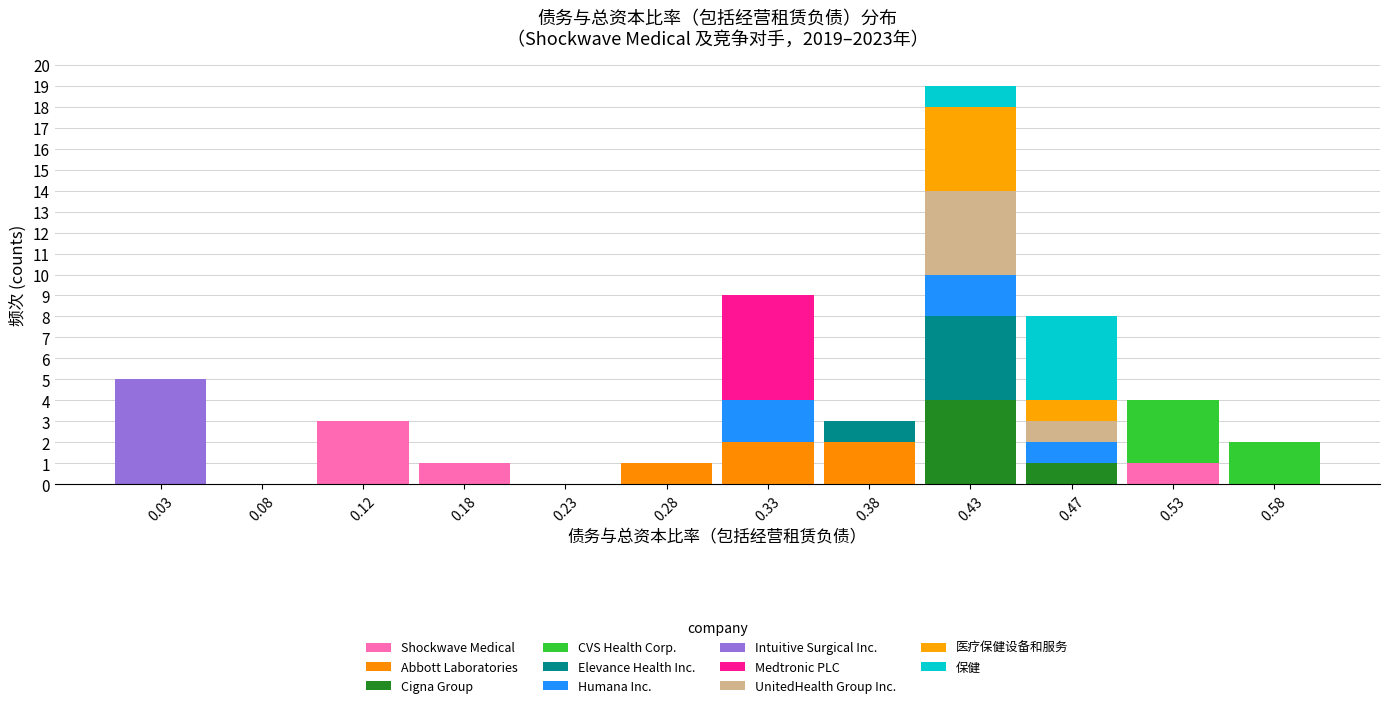

Reading left to right, transcribe this chart: for each stacked bar, give the range it covers on the x-axis and its total height. The values are not printed on the chart, so give them approximately, as read against the axis.

0.00 to 0.05: 5
0.05 to 0.10: 0
0.10 to 0.15: 3
0.15 to 0.20: 1
0.20 to 0.25: 0
0.25 to 0.30: 1
0.30 to 0.35: 9
0.35 to 0.40: 3
0.40 to 0.45: 19
0.45 to 0.50: 8
0.50 to 0.55: 4
0.55 to 0.60: 2